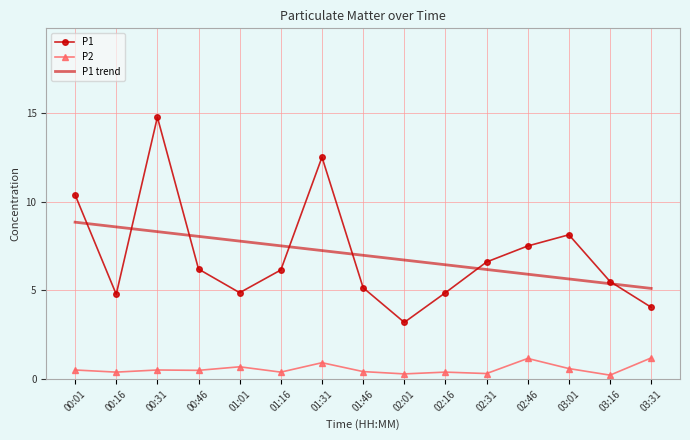

Which series has the largest range (max minus min)?

P1